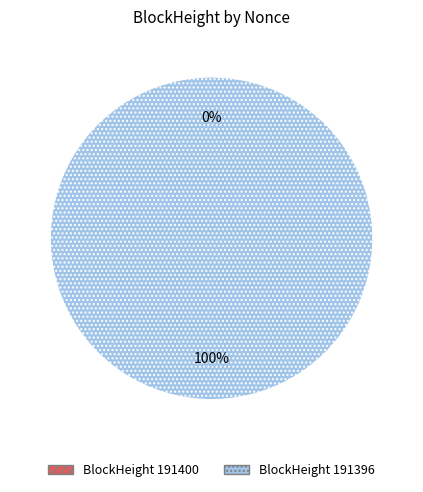

What percentage do 191396 and 191400 together represent?

100.0%